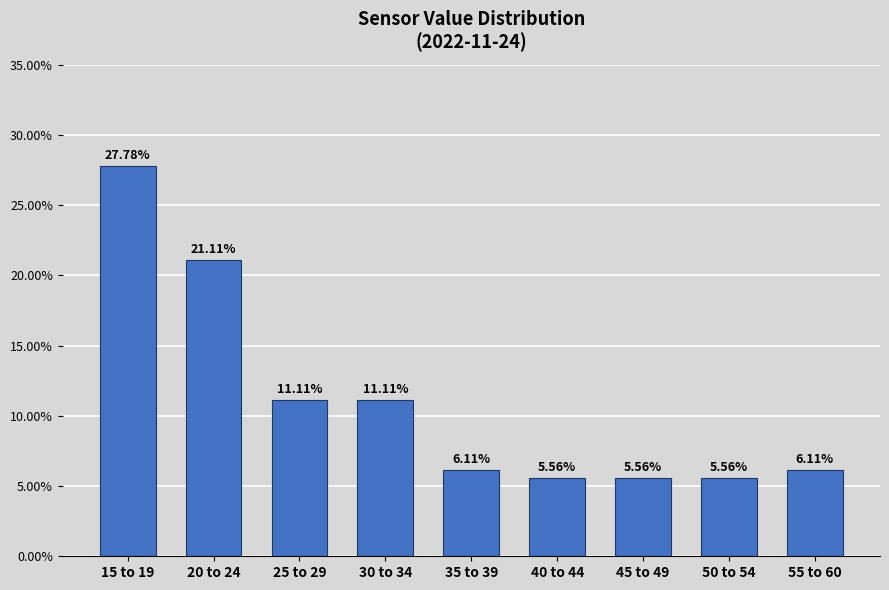

Approximately how many times larger is the value at 50 to 54 compared to 40 to 44?

1.0